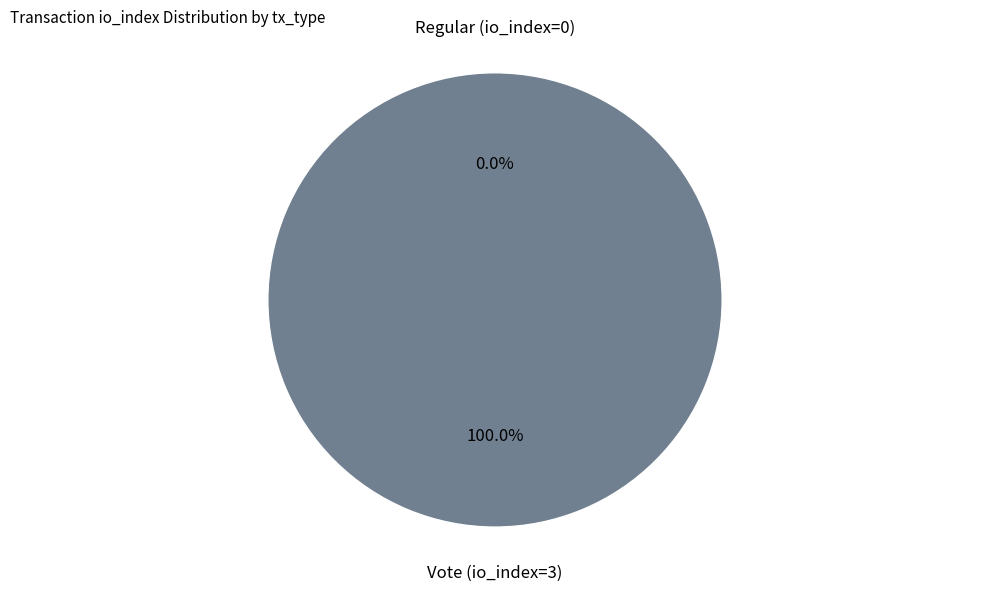

To the nearest percent, what is the difference between the largest and smallest slice percentages?

100%